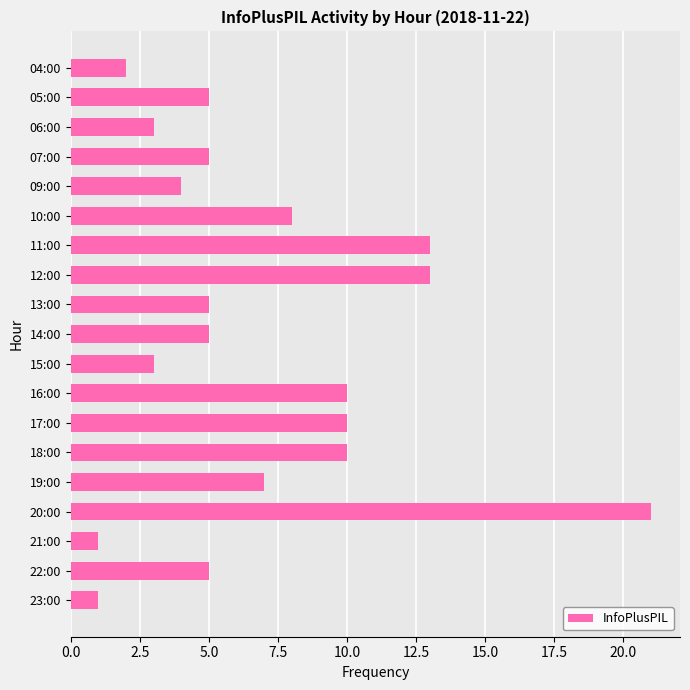

What is the label of the 6th bar from the bottom?

18:00